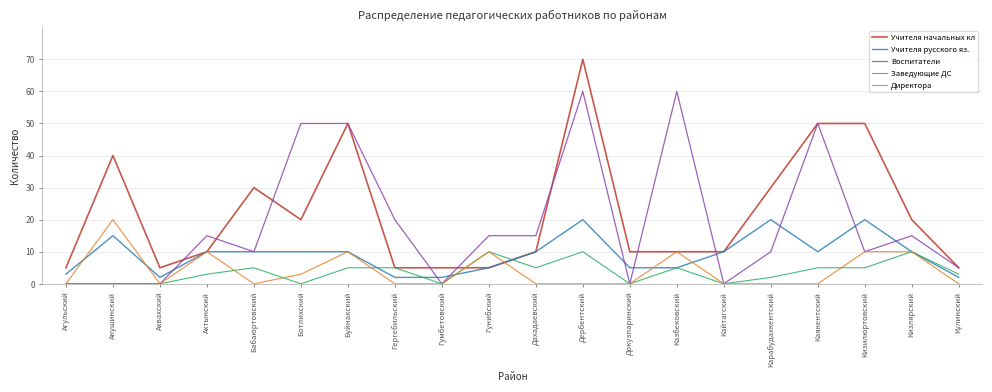

What position from the left is Каякентский?

17